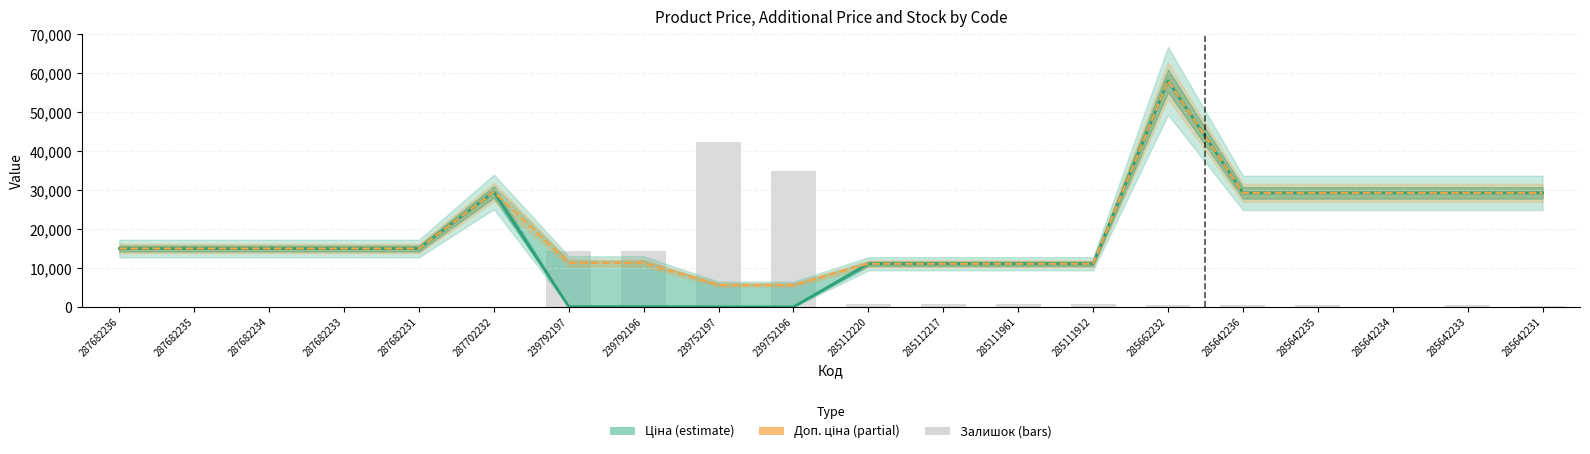

How many series are shown in this chart?

3